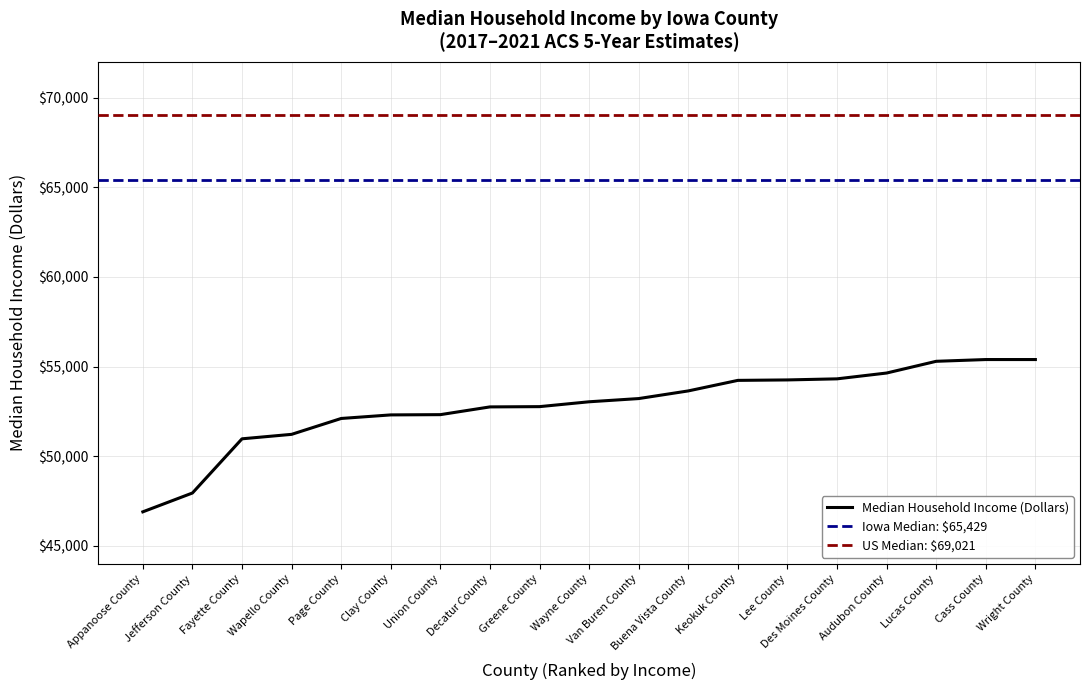

Is it true that the value at Page County is 52108?

True